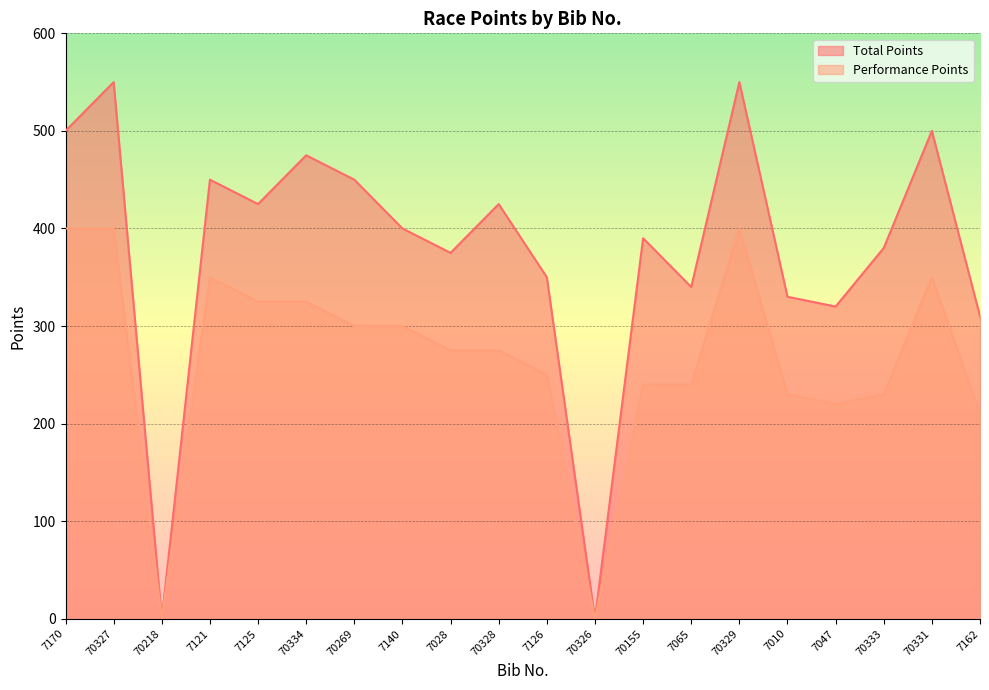

What is the label of the 16th point from the right?

7125